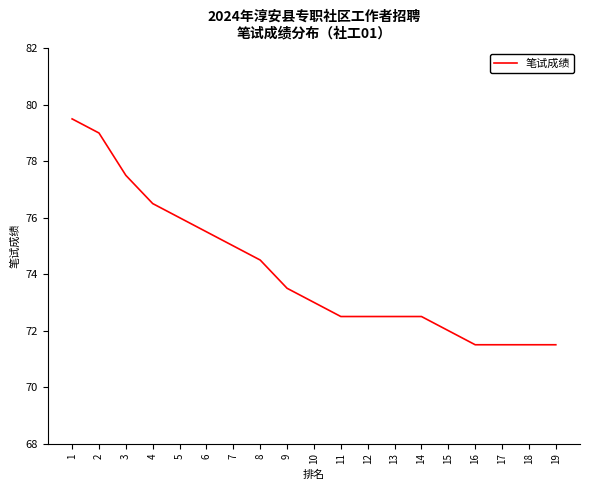

Does the chart display data point markers on the line(s)?

No